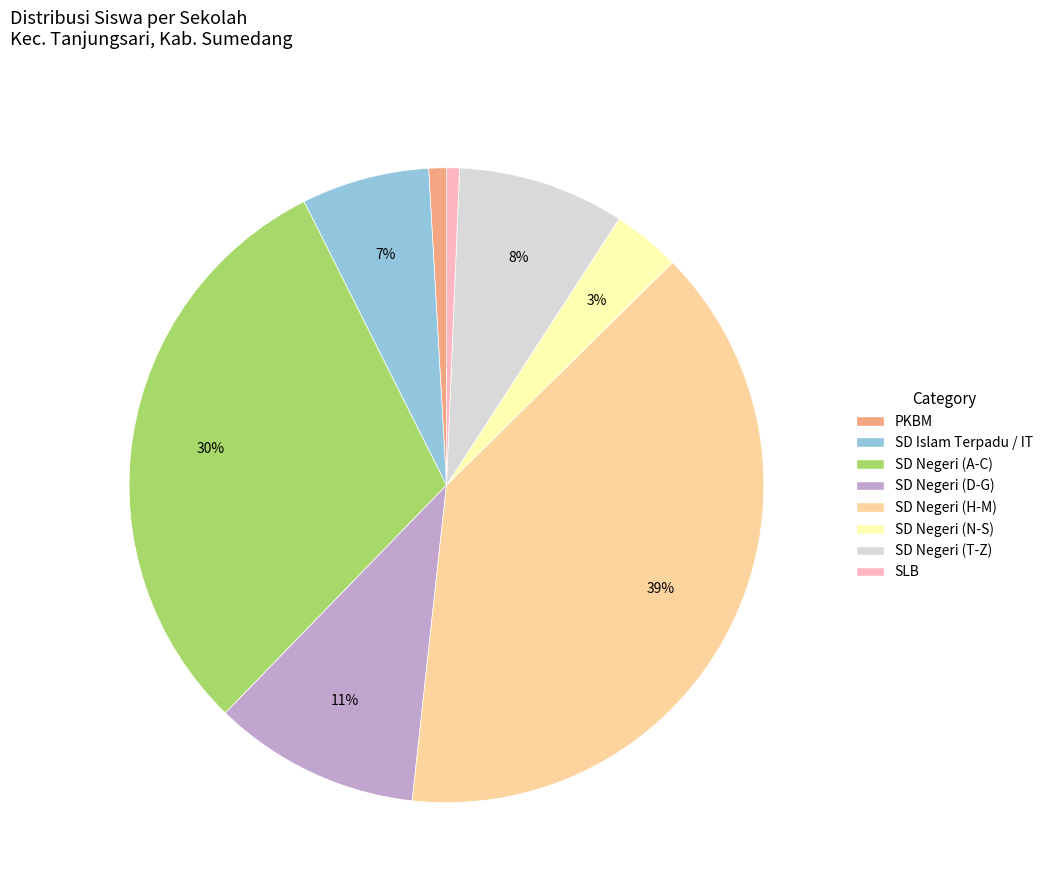

Is there any slice that represents more than half of the pie?

No